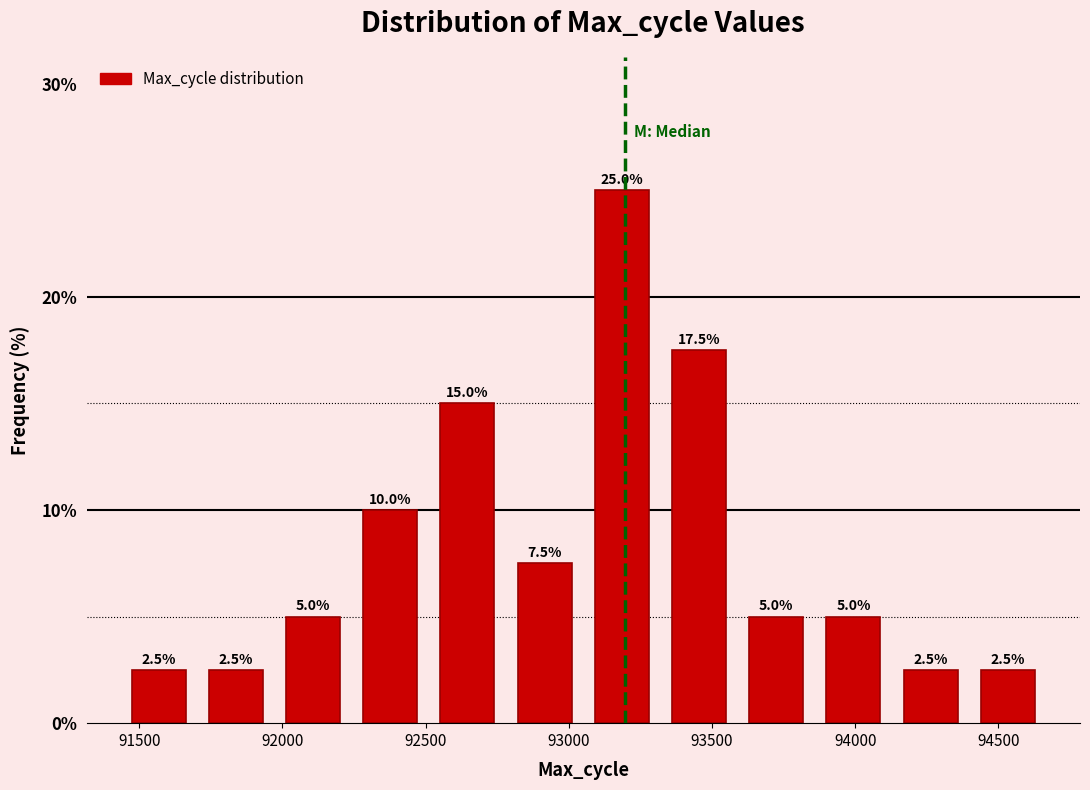

Reading left to right, list every bar in this chart as the range it spans on the x-axis followed by its height. The bar edges are not printed on the chart, so give them approximately, as read against the axis.

91450 to 91700: 2.5
91700 to 91950: 2.5
91950 to 92250: 5.0
92250 to 92500: 10.0
92500 to 92800: 15.0
92800 to 93050: 7.5
93050 to 93300: 25.0
93300 to 93600: 17.5
93600 to 93850: 5.0
93850 to 94150: 5.0
94150 to 94400: 2.5
94400 to 94650: 2.5